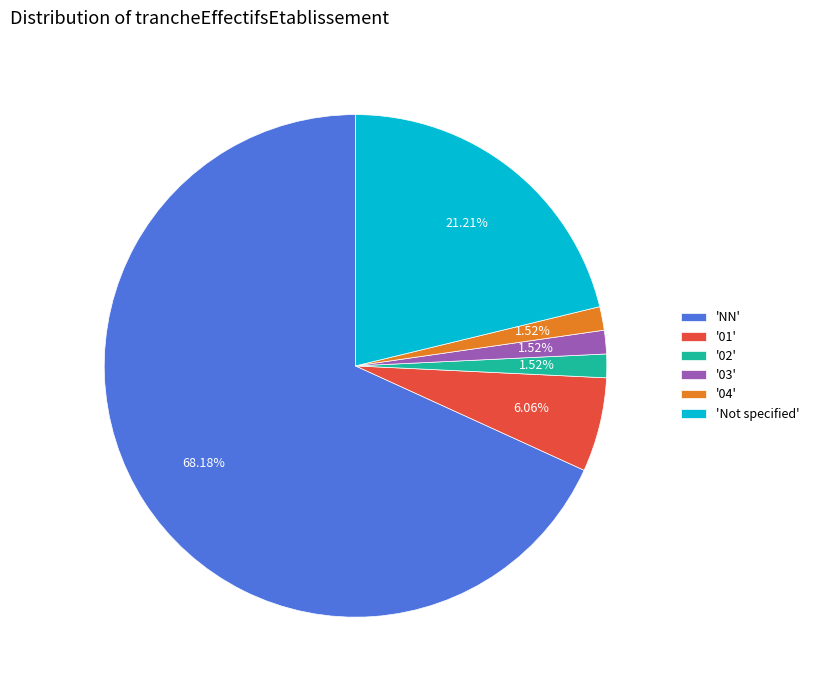

How many segments does this pie chart have?

6